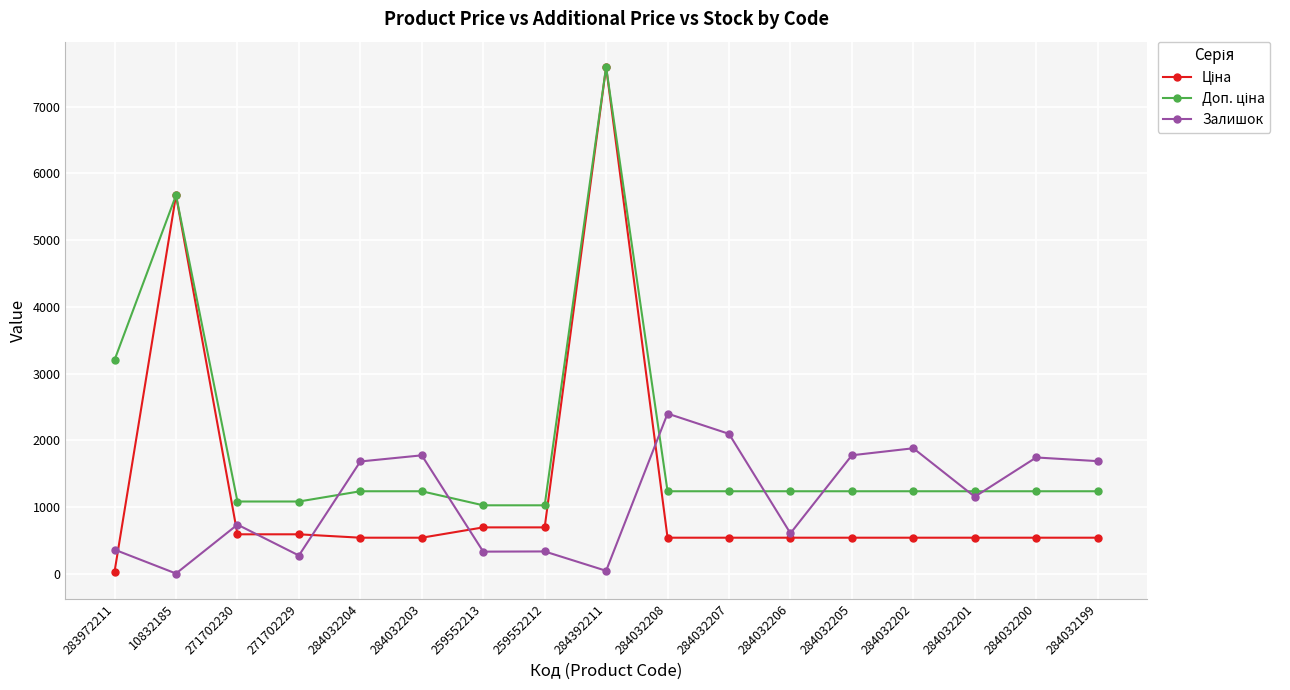

At which category is the sum across all series the highest?

284392211